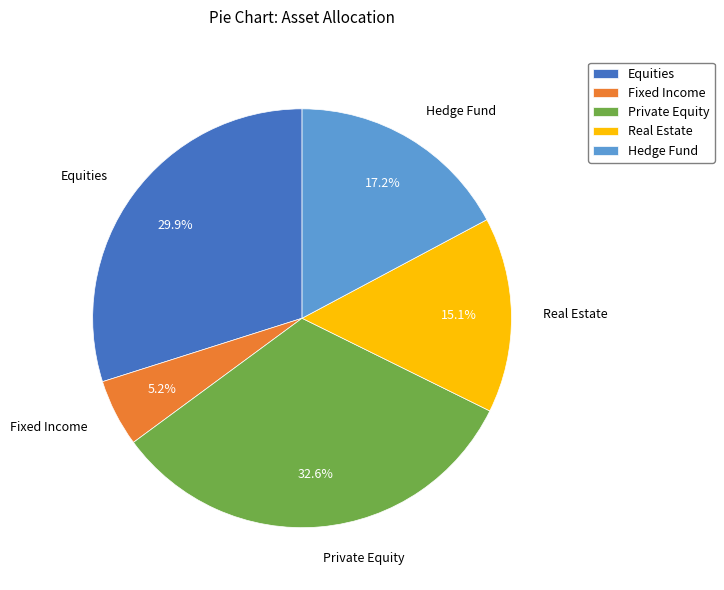

Which has a higher value, Equities or Fixed Income?

Equities